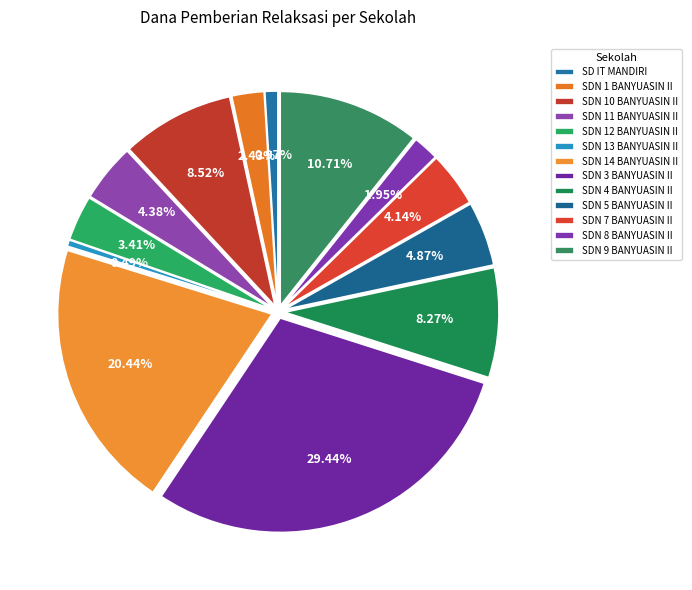

The SDN 11 BANYUASIN II slice represents 1% of the pie. True or false?

False